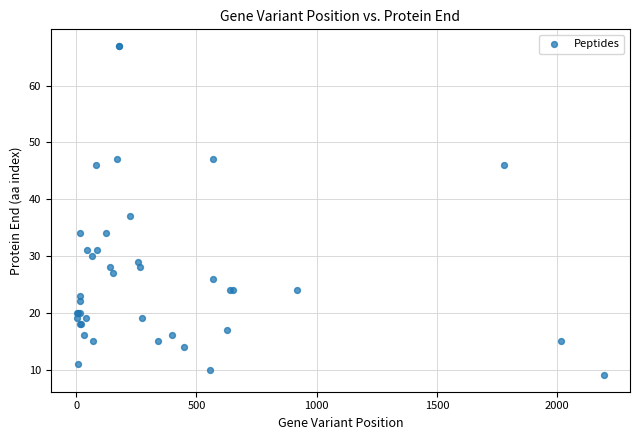

What Y value in the scatter plot is closest to 38?

37